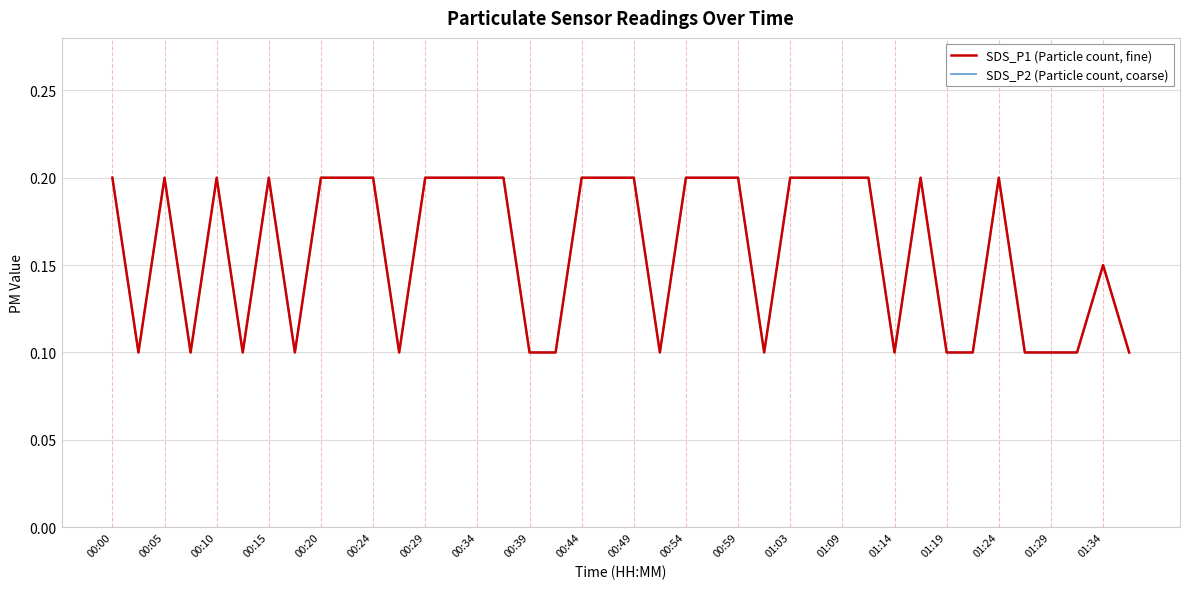

At how many categories does at least one series exceed 0?

40